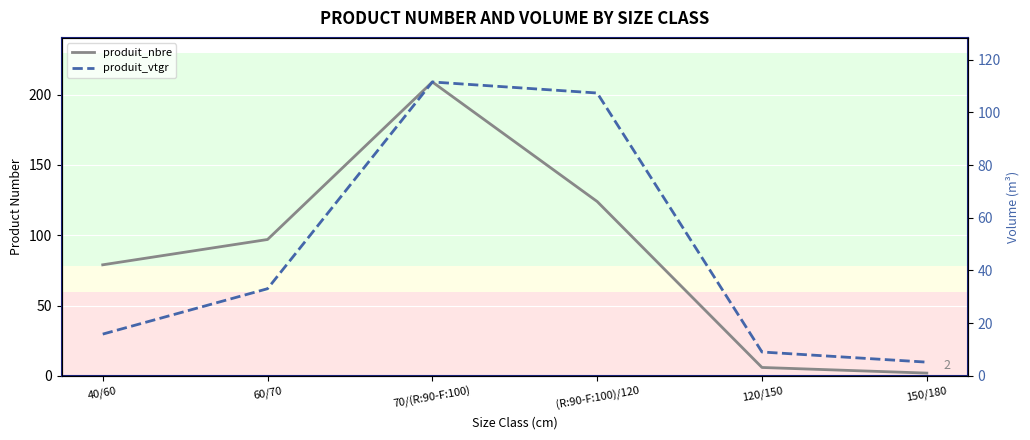

Is it true that produit_nbre equals 79.0 at 40/60?

True